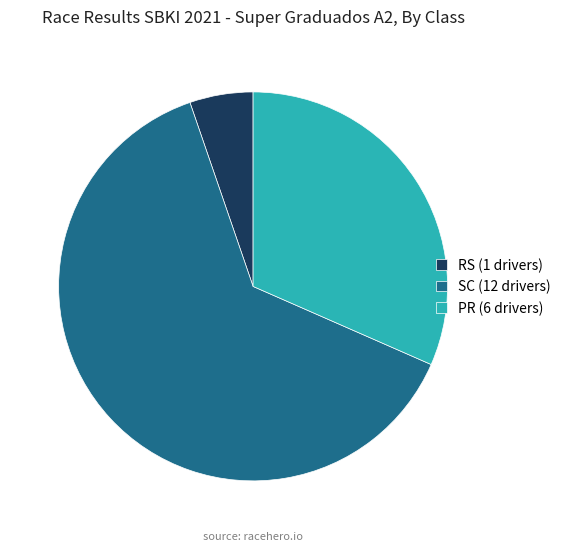

How many segments does this pie chart have?

3